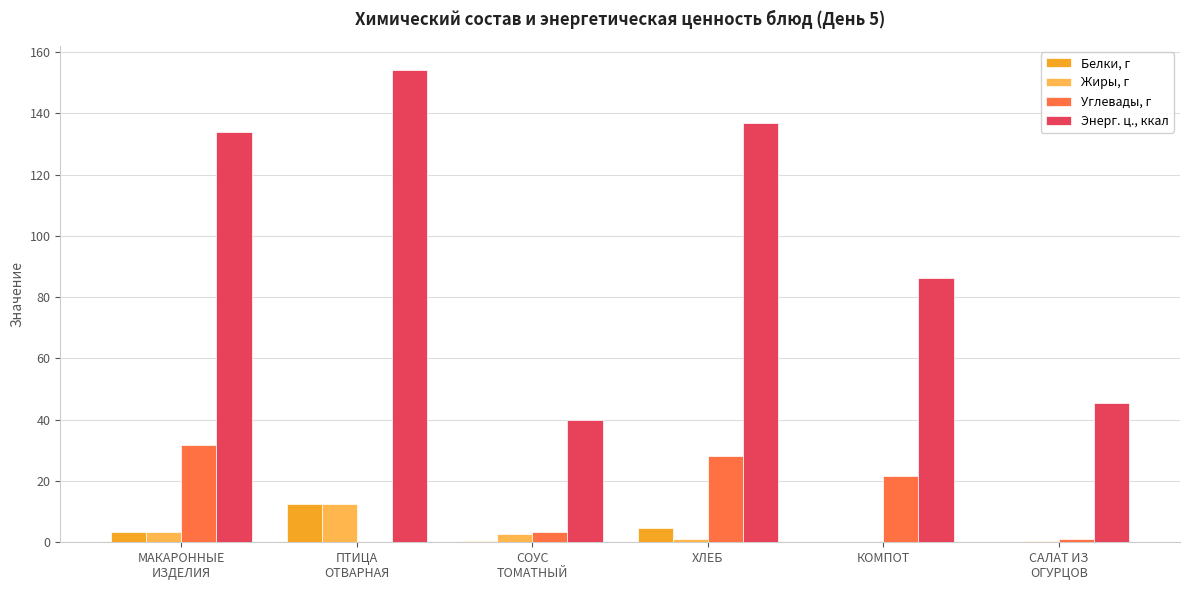

The Энерг. ц., ккал series shows 137.0 at ХЛЕБ. True or false?

True